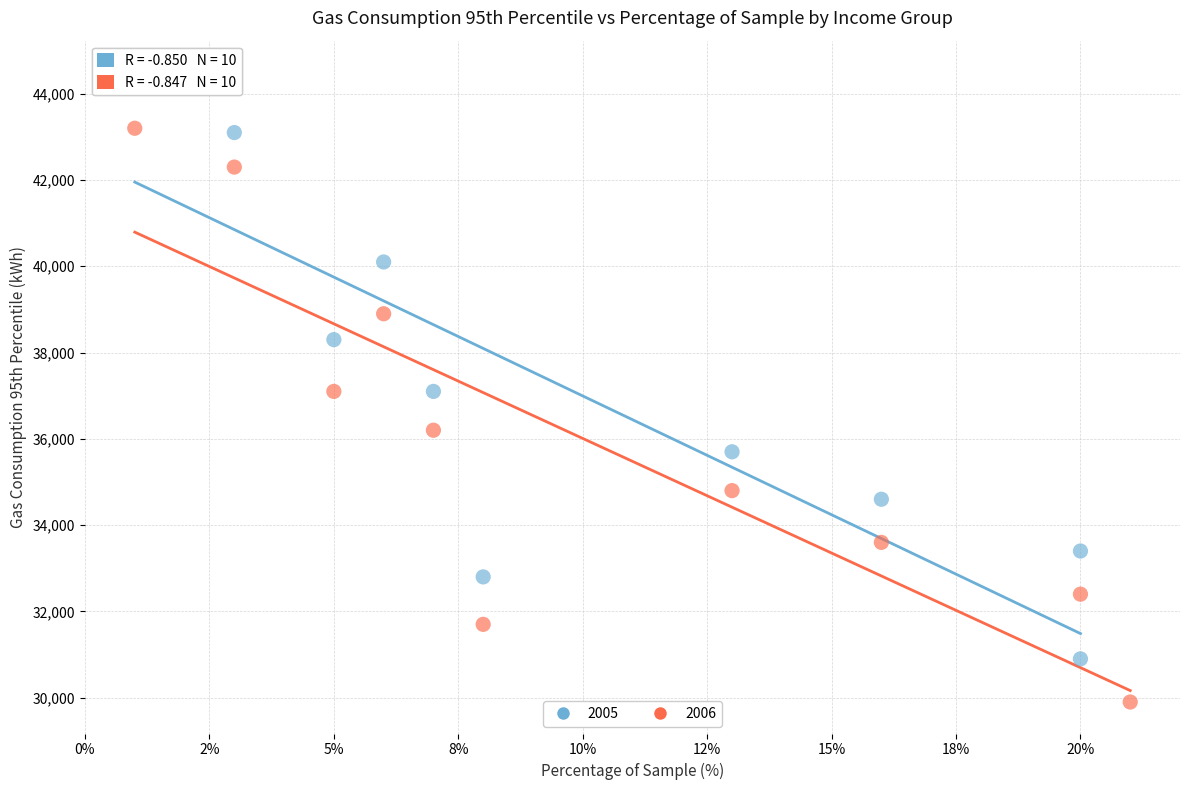

Which series has the largest Y range (max minus min)?

2005